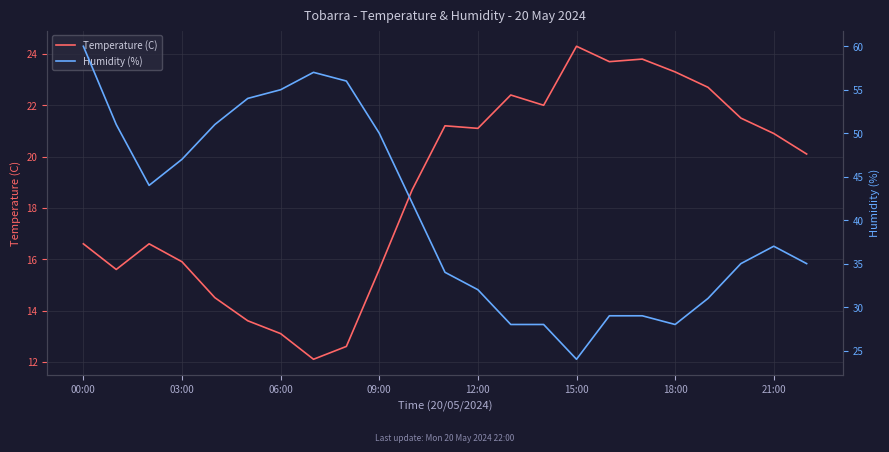

Is the value of Humidity (%) at 22 greater than the value of Temperature (C) at 14?

Yes